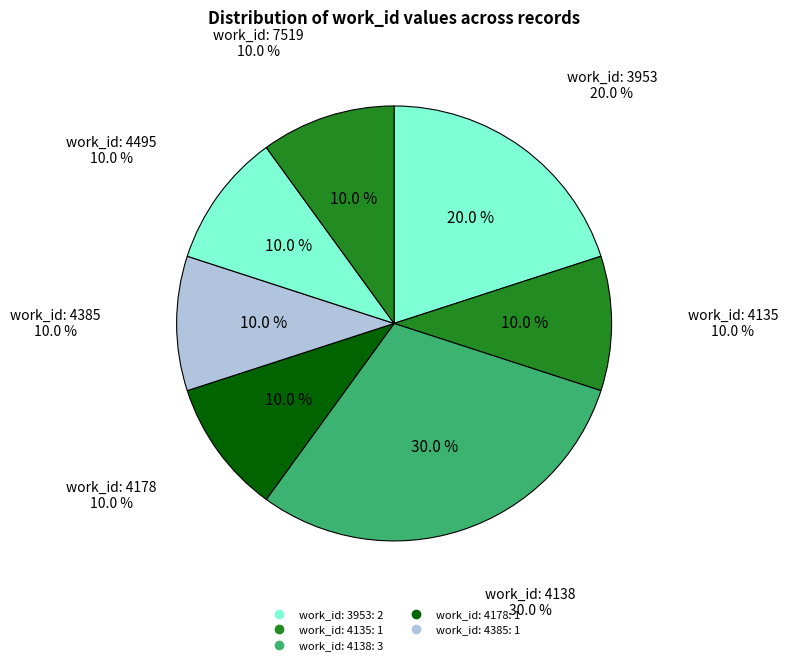

Count the number of slices in the pie.

7